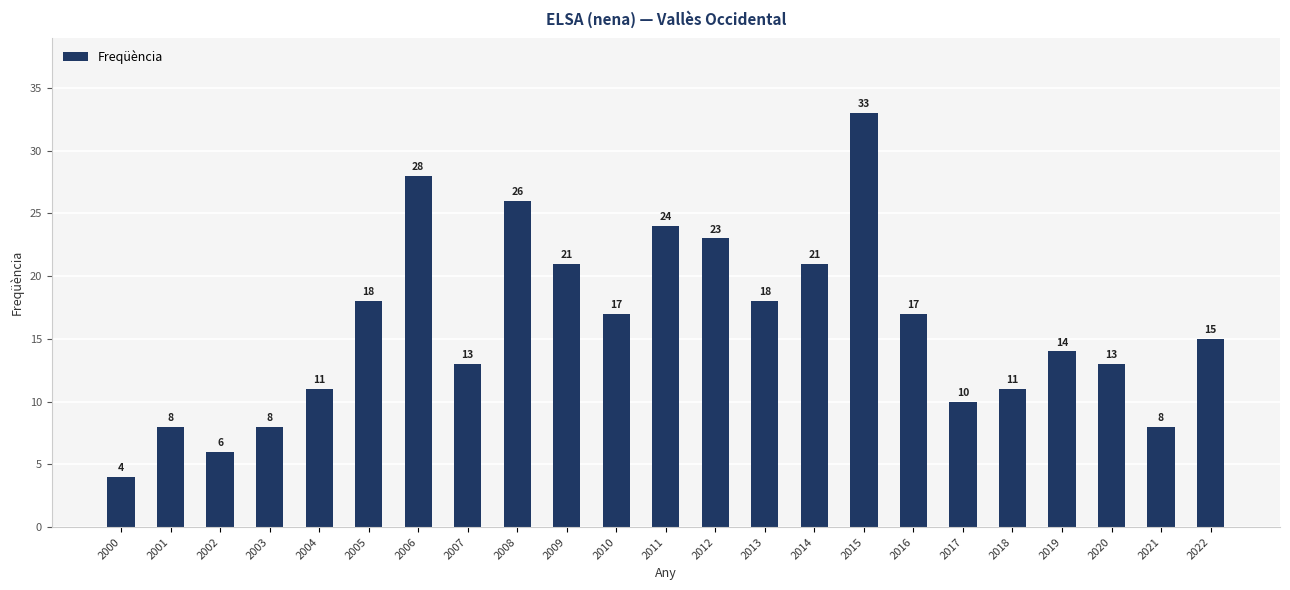

Where does the data first go above 15?

2005